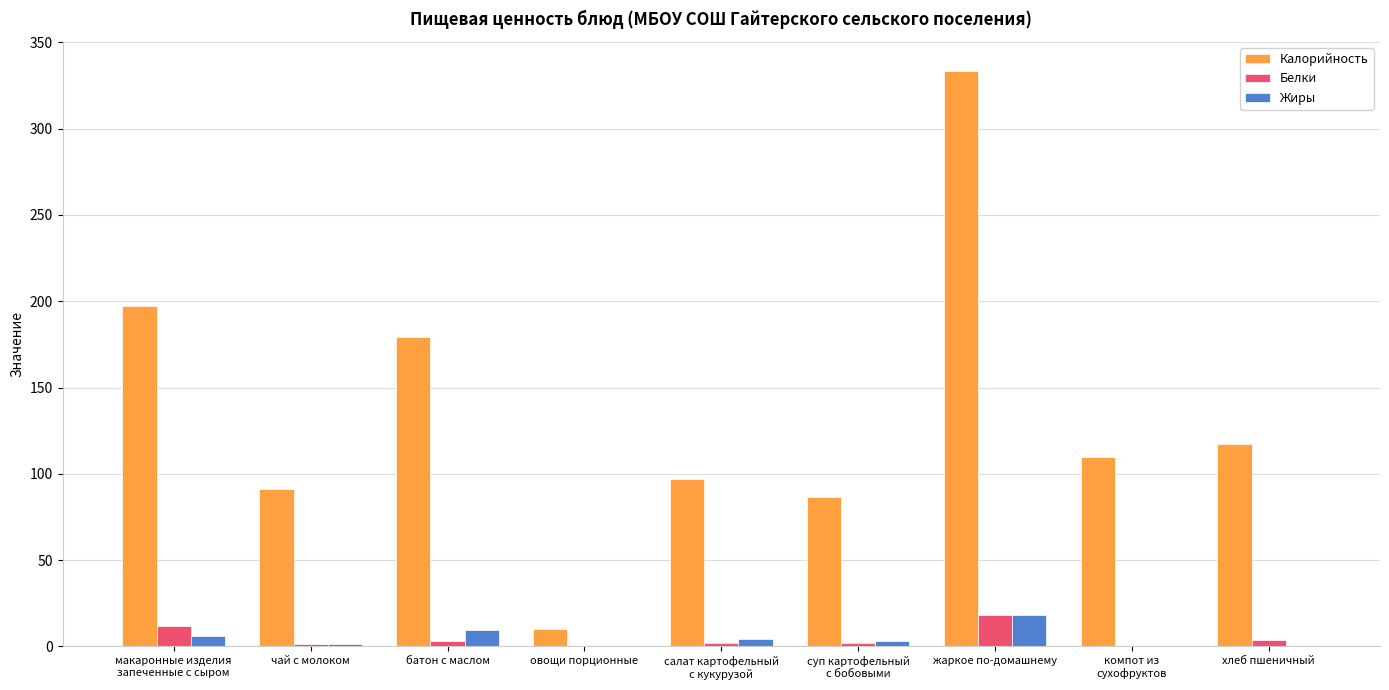

Which label corresponds to the largest value in the chart?

жаркое по-домашнему